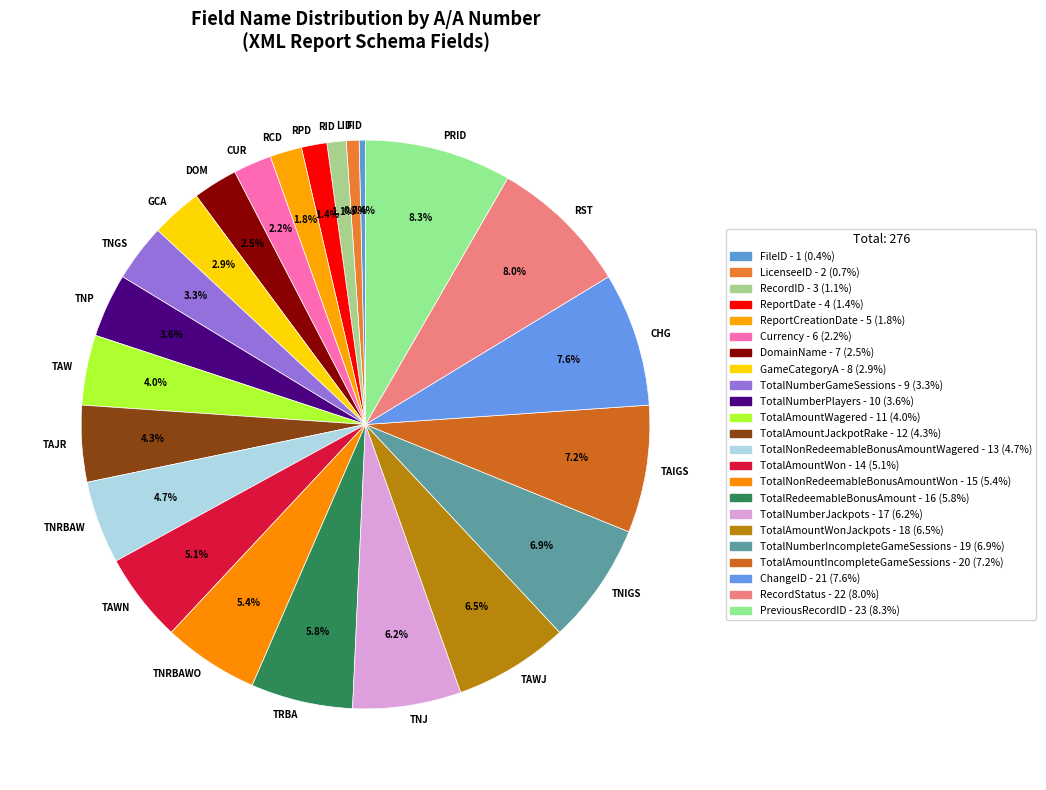

What is the largest slice in the pie chart?

PreviousRecordID